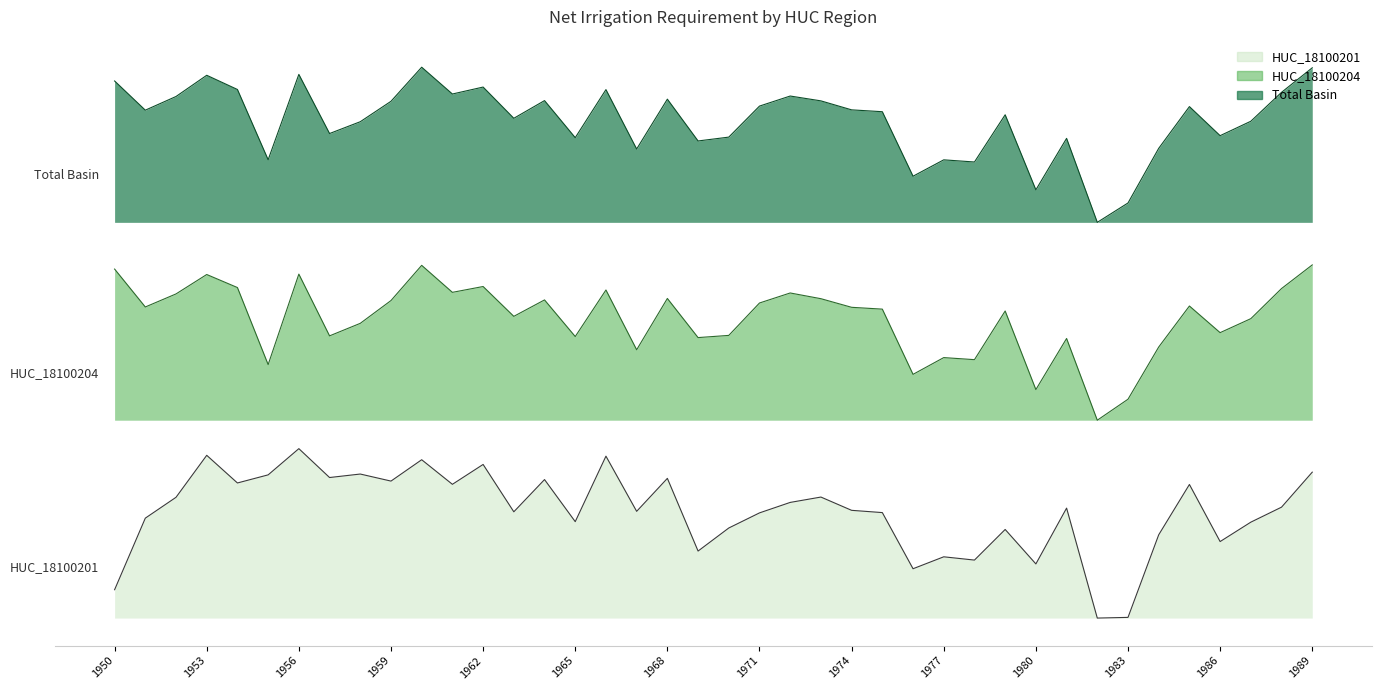

What is the sum of all HUC_18100204 values?

725.7